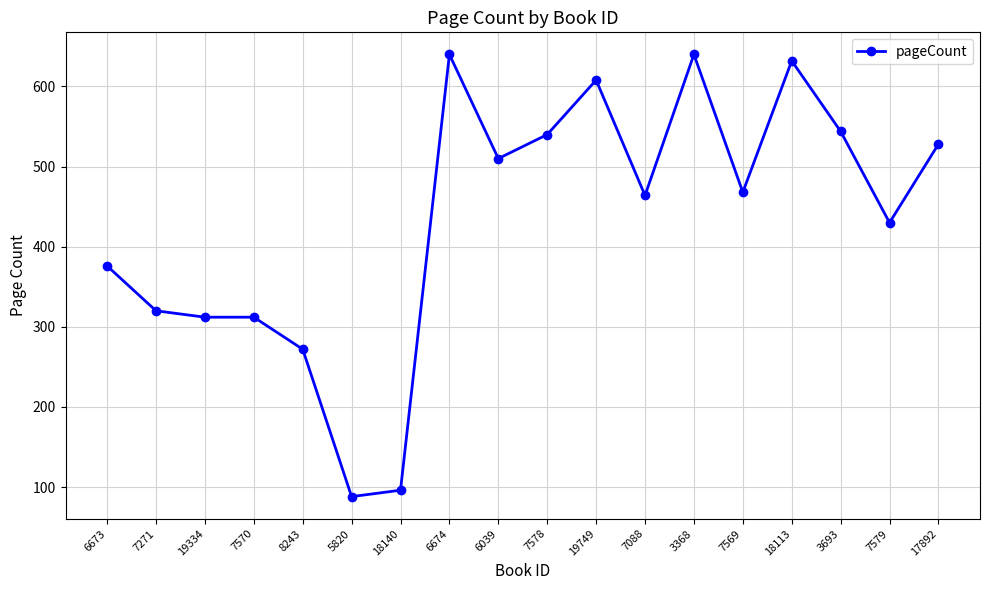

What is the minimum value shown in the chart?

88